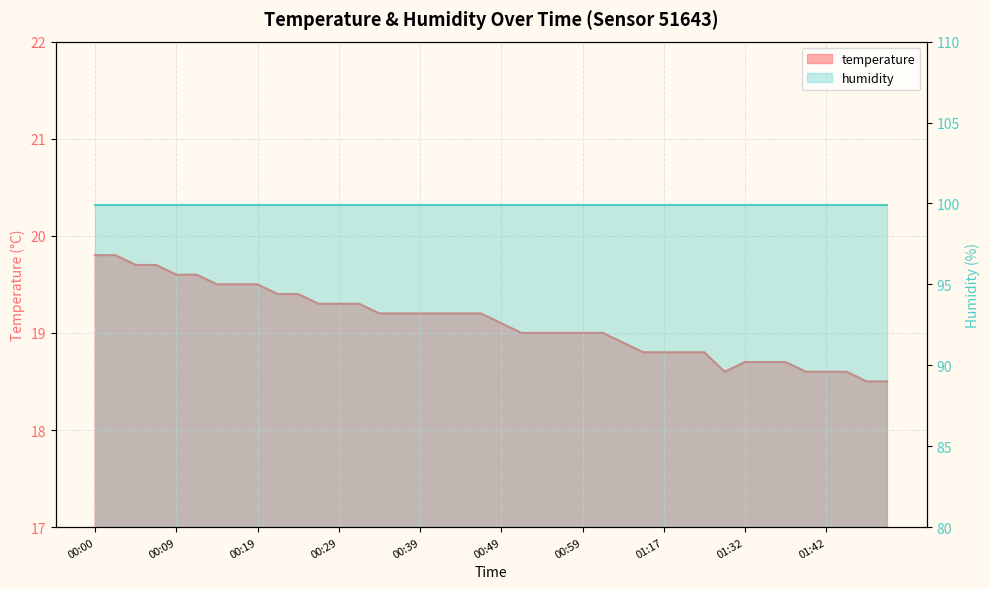

How many data points are above 19?

21